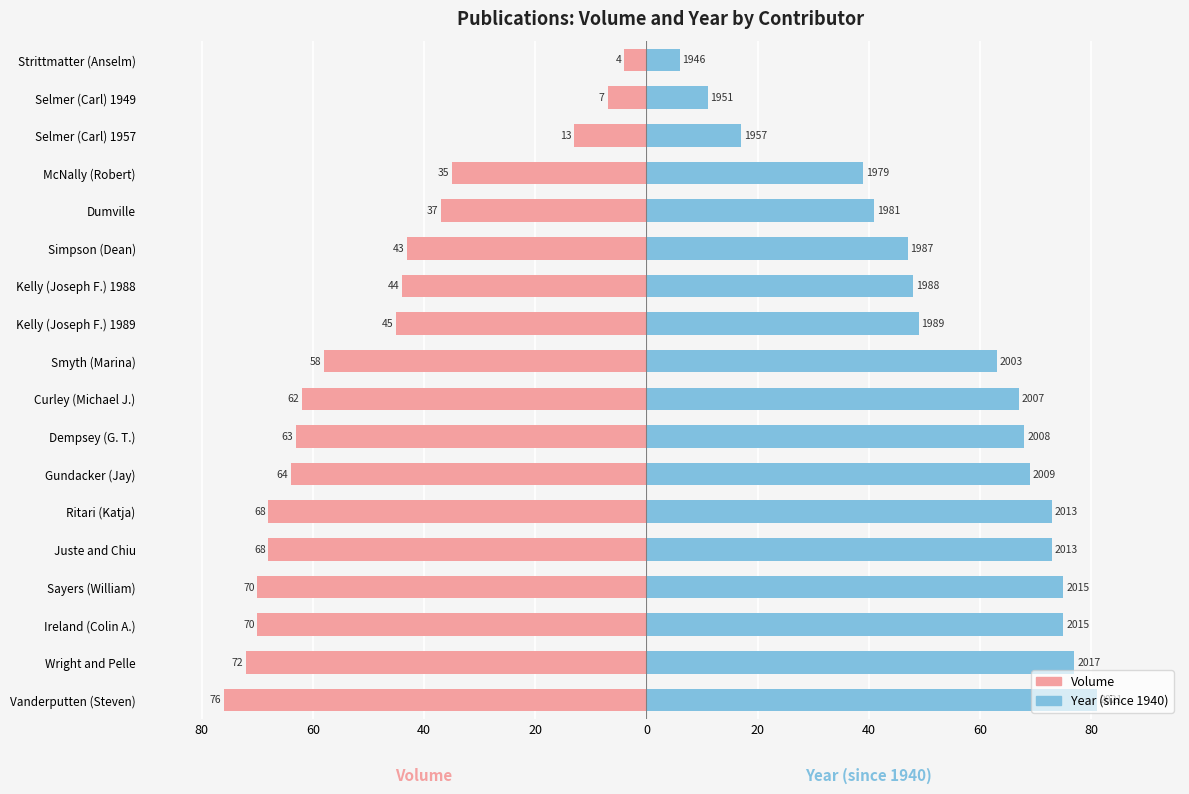

How many data points does each series have?

18